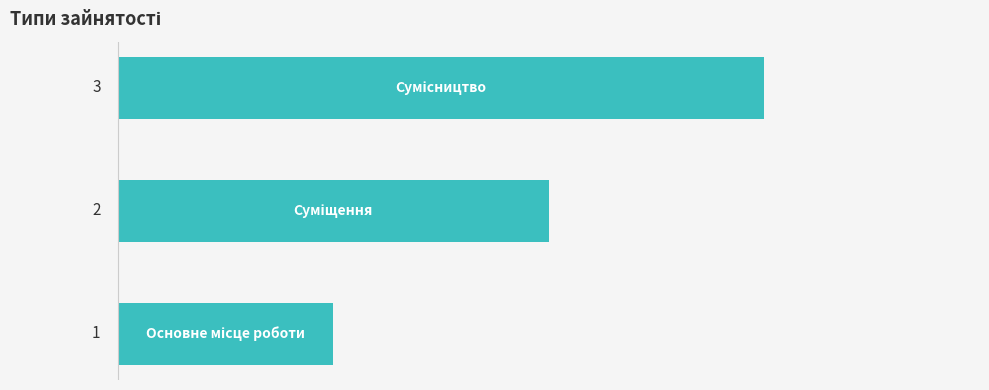

How many values are between 1 and 3?

3